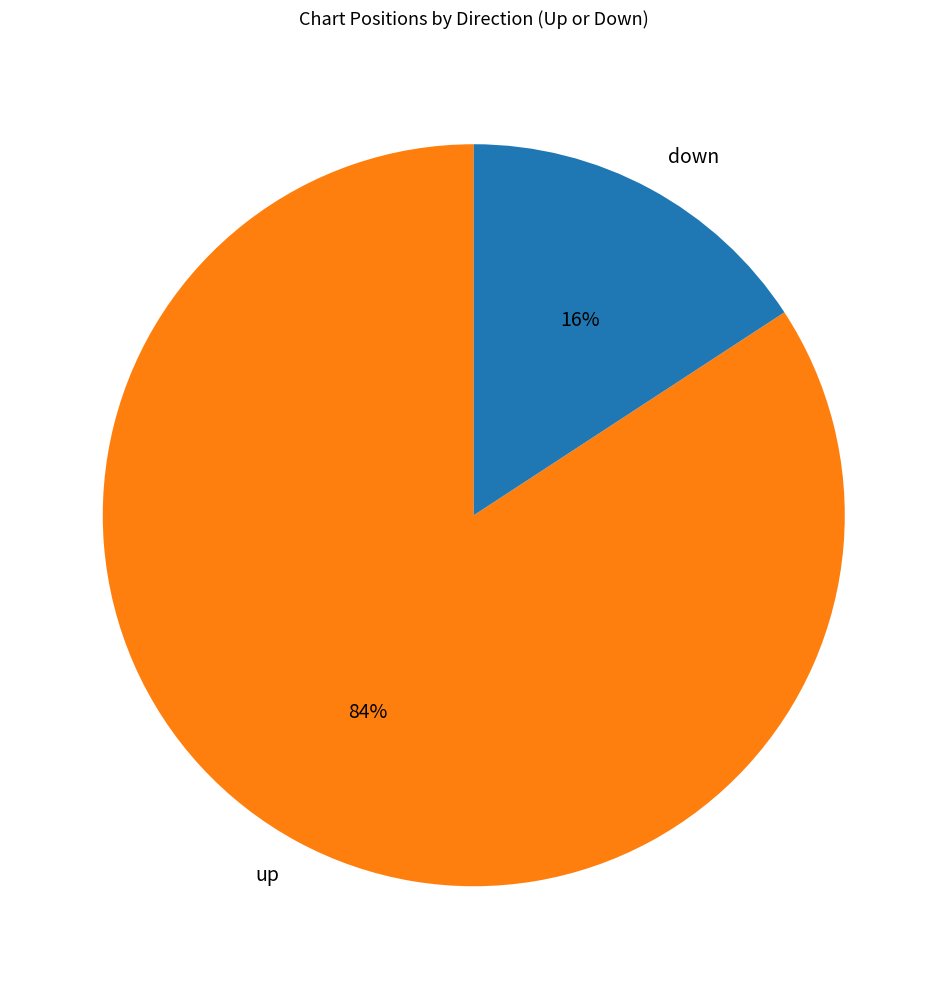

How many segments does this pie chart have?

2